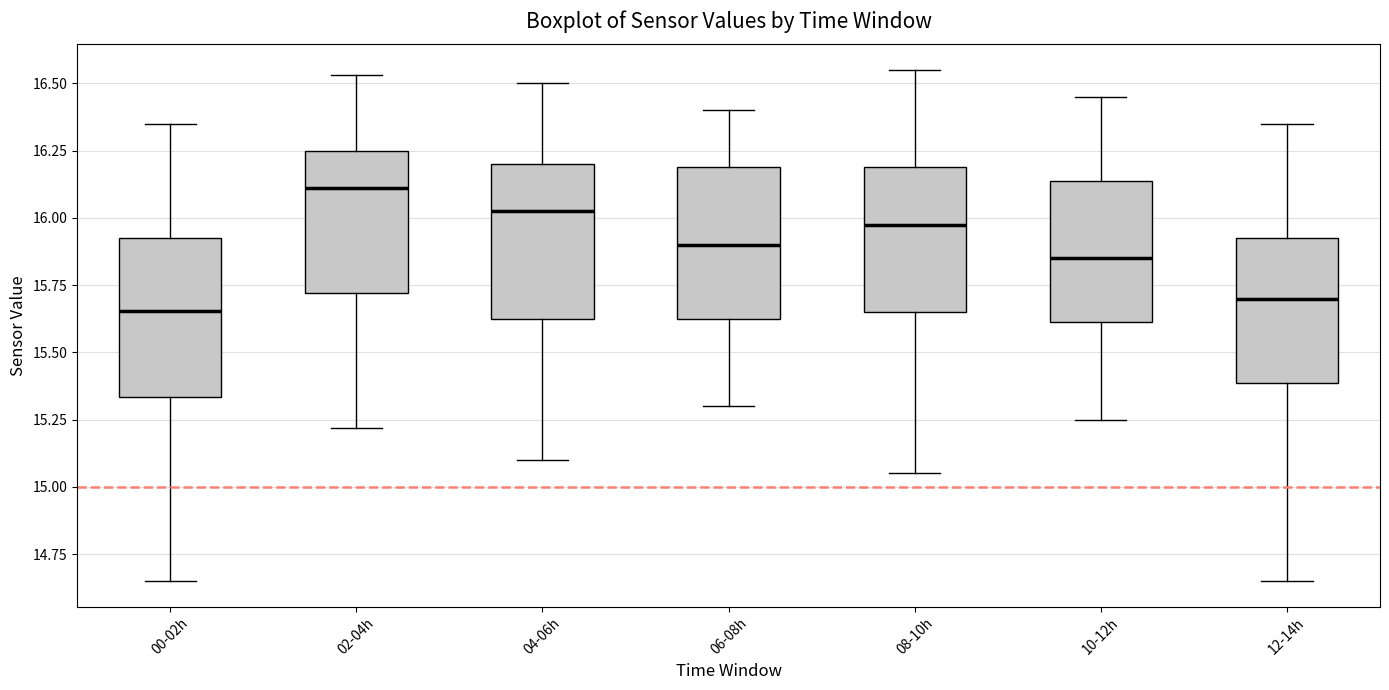

Where does the median line of the box for 08-10h sit on the y-axis? The values are not printed on the chart, so give them approximately, as read against the axis.

16.00